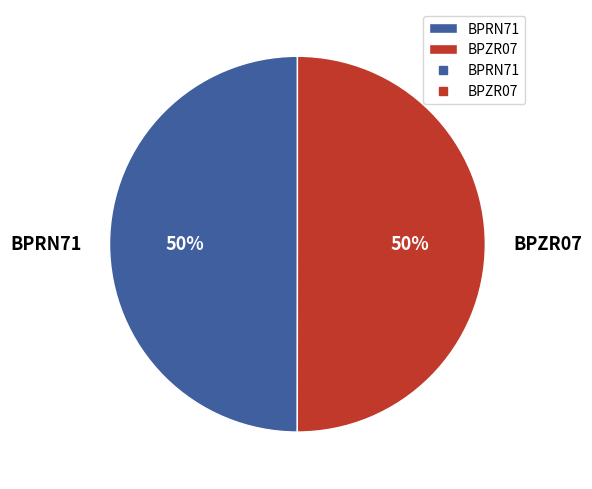

To the nearest percent, what percentage of the pie is BPRN71?

50%